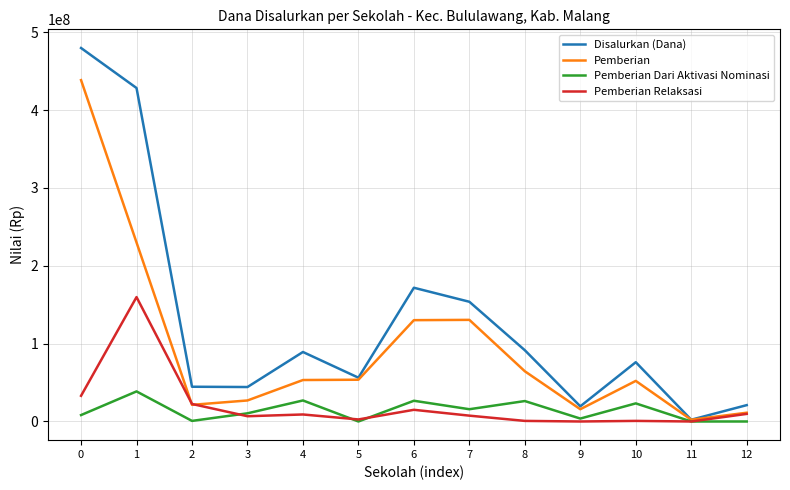

Which series has the widest spread of values?

Disalurkan (Dana)